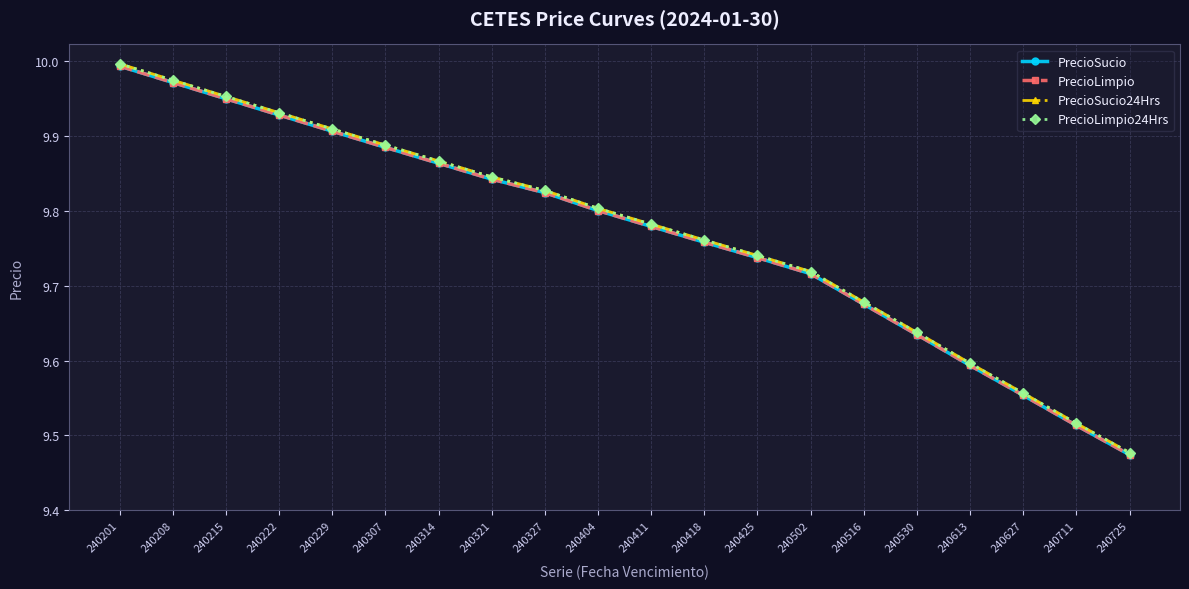

Which has a higher value, 240516 or 240613?

240516